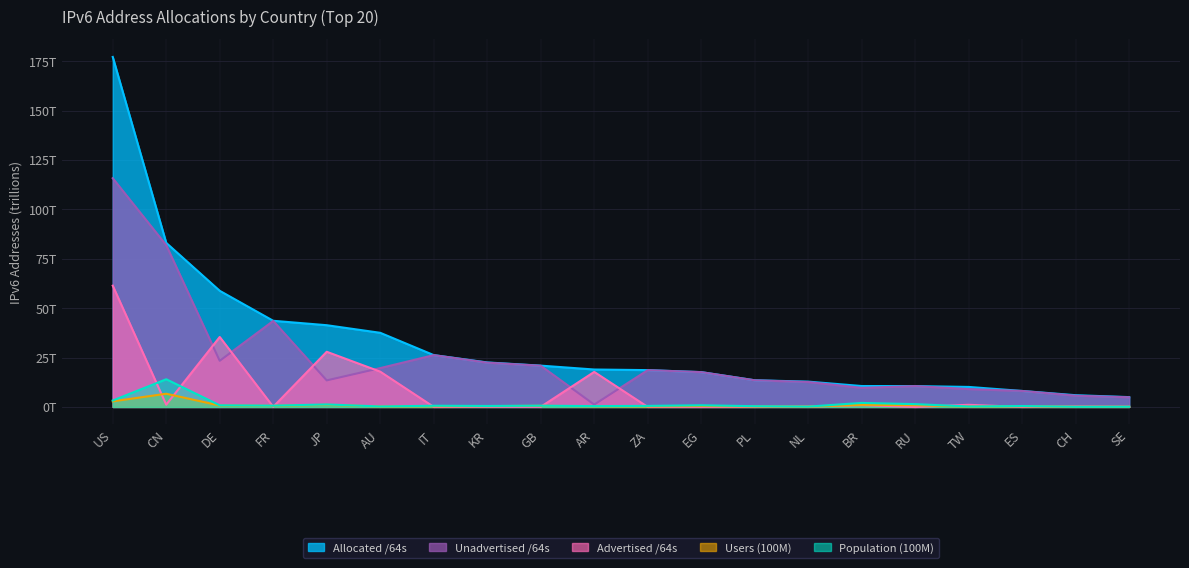

Reading left to right, list all the values displayed in this chart.

Advertised /64s: 61.4	1.2	35.4	0.1	27.9	17.9	0.0	0.1	0.1	17.7	0.0	0.0	0.0	0.2	0.9	0.0	1.1	0.0	0.2	0.1
Allocated /64s: 177.2	83.0	58.8	43.6	41.4	37.5	26.2	22.5	20.9	18.9	18.6	17.6	13.5	12.8	10.6	10.6	10.1	8.1	5.9	5.0
Unadvertised /64s: 115.8	81.9	23.4	43.5	13.4	19.7	26.2	22.4	20.9	1.2	18.6	17.6	13.5	12.6	9.7	10.6	9.0	8.1	5.7	4.9
Users: 2.8	6.7	0.7	0.5	1.1	0.2	0.4	0.4	0.6	0.3	0.3	0.5	0.2	0.2	1.1	0.9	0.2	0.4	0.1	0.1
Population: 3.3	14.0	0.8	0.6	1.3	0.2	0.6	0.5	0.6	0.4	0.5	0.8	0.4	0.2	2.0	1.4	0.2	0.5	0.1	0.1